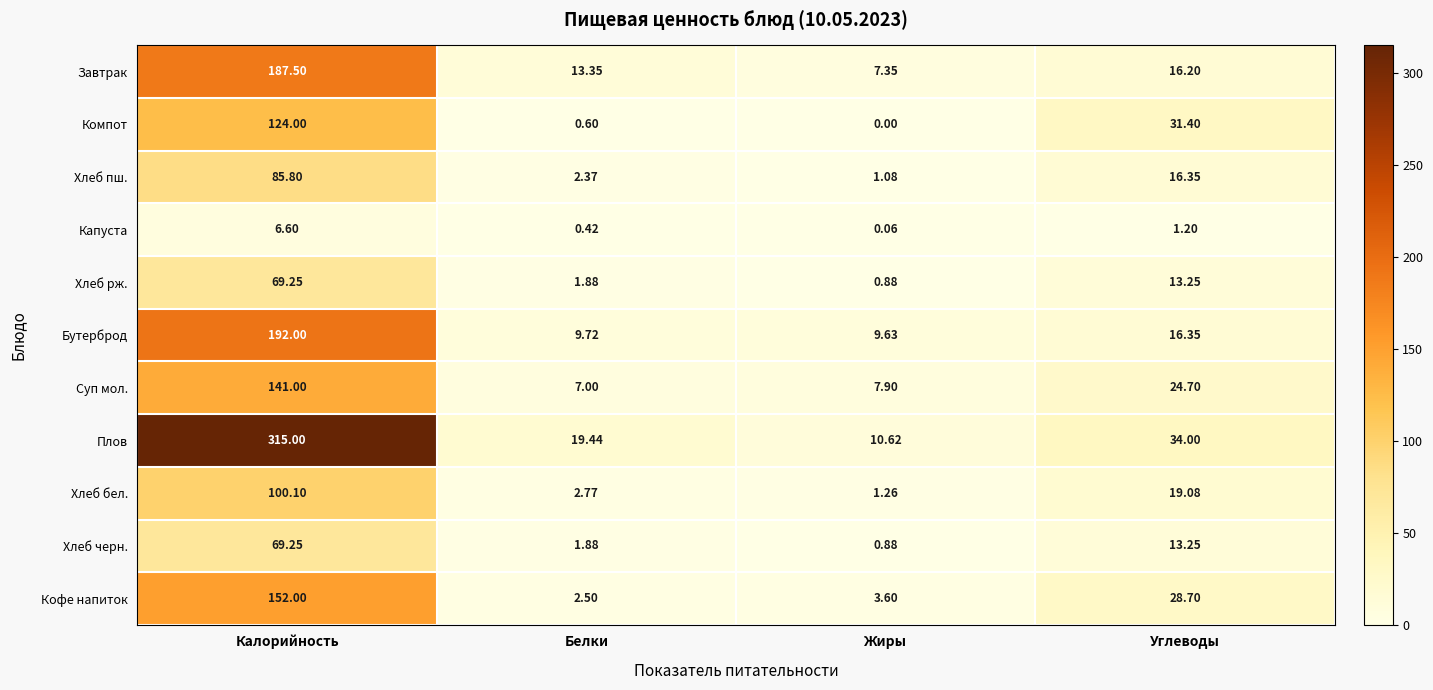

Between Калорийность and Жиры, which series saw the biggest shift?

Плов